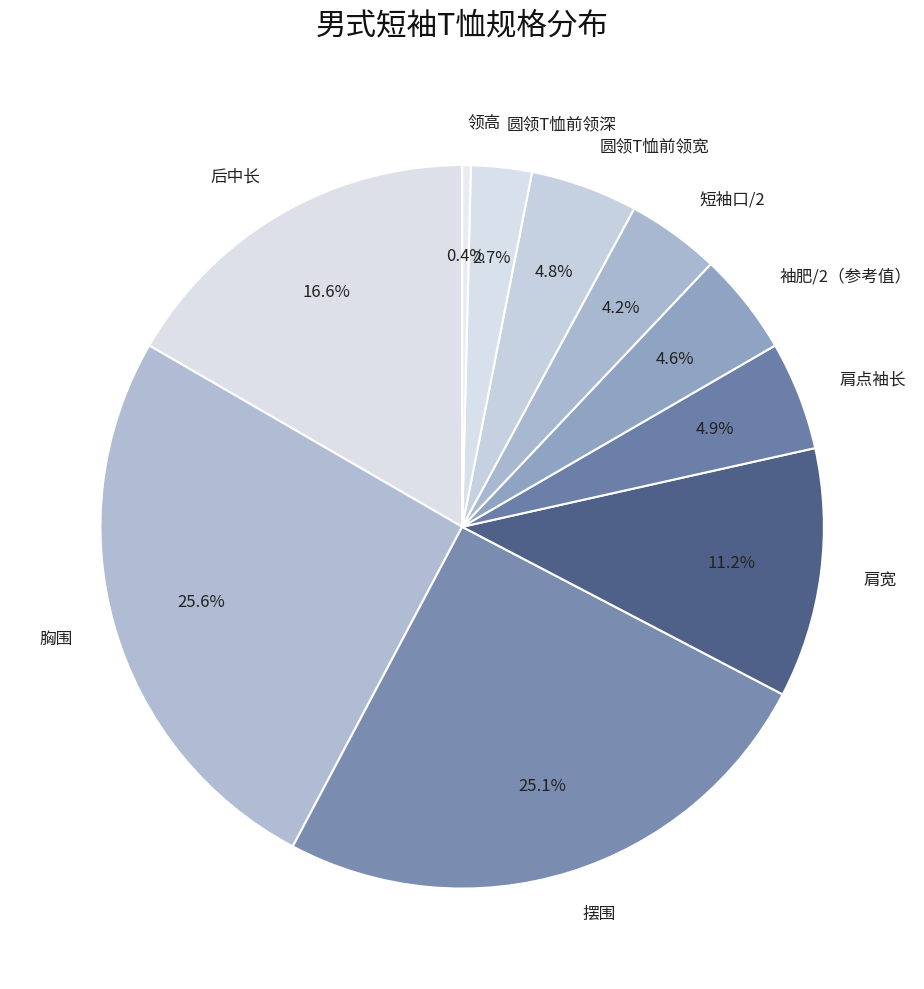

Does any single category account for the majority?

No